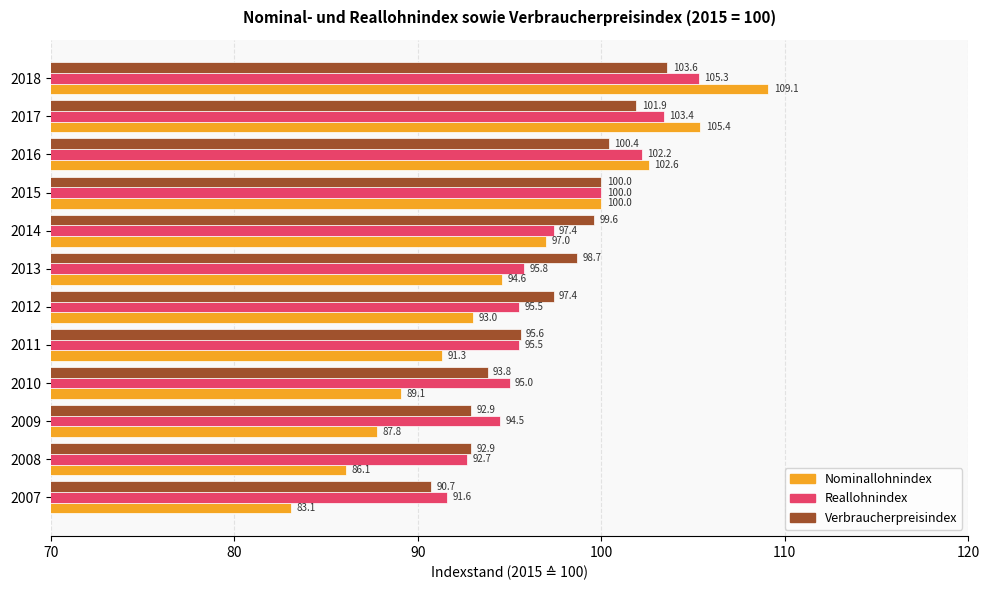

At which label is Verbraucherpreisindex closest to 97?

2012